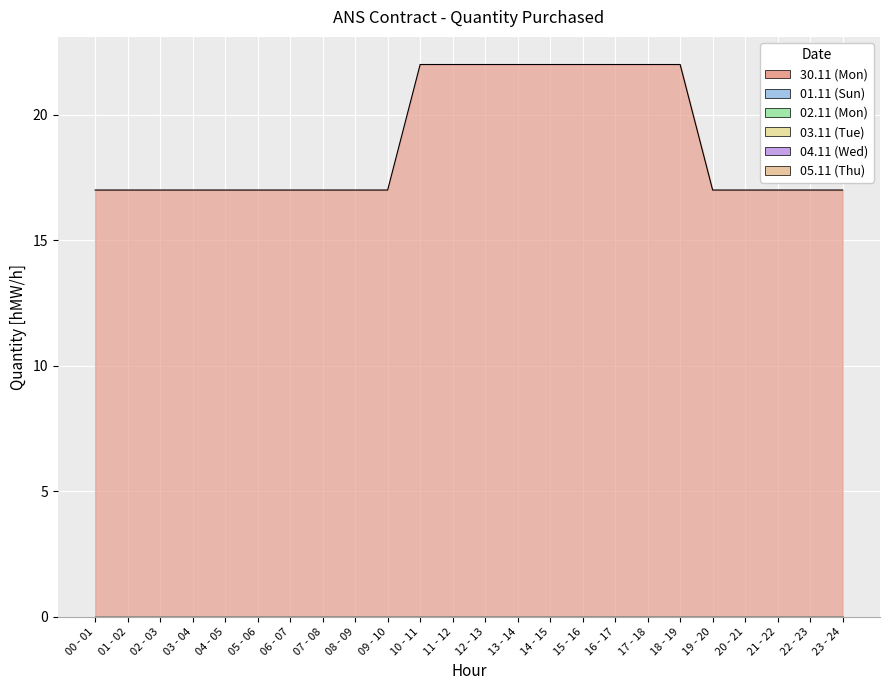

What is the label of the 10th point from the right?

14 - 15